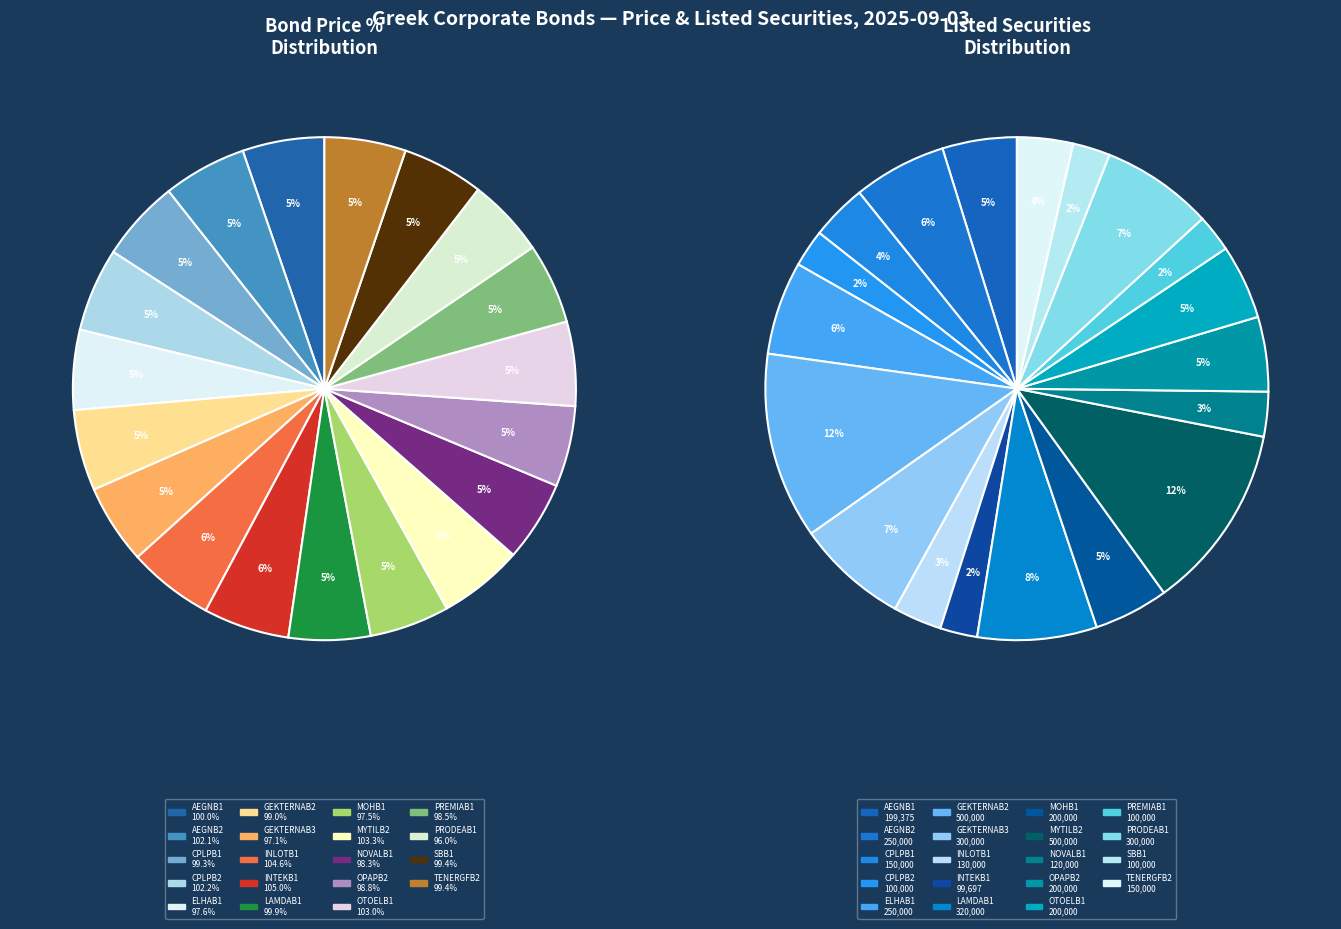

To the nearest percent, what is the combined percentage of MYTILB2 and ELHAB1?

11%